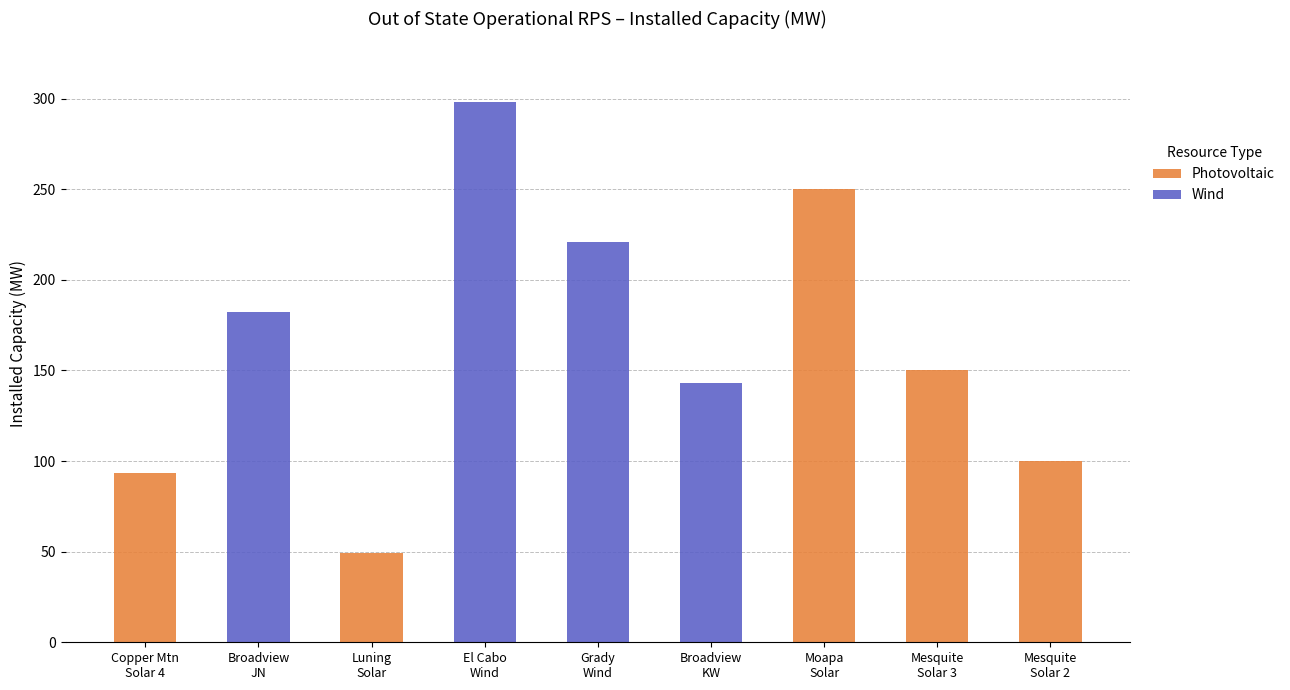

What is the sum of all Photovoltaic values?

642.6